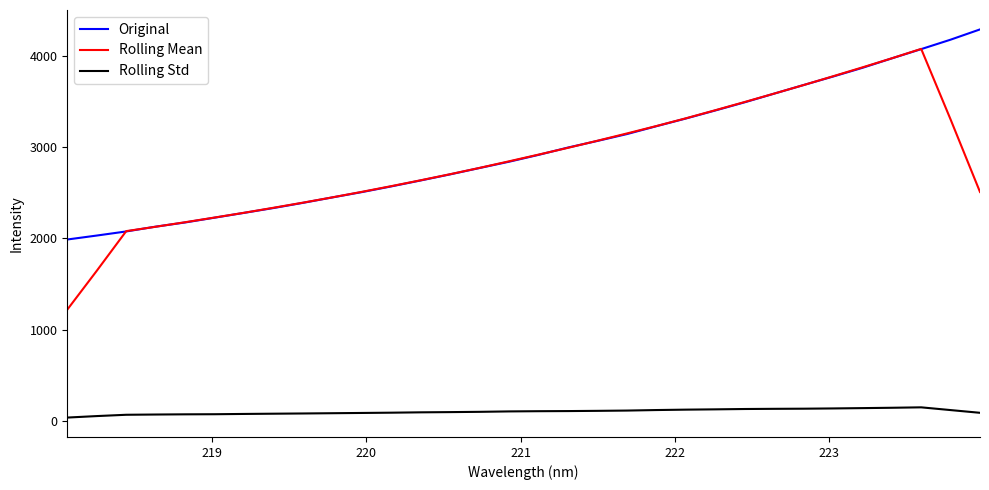

List the series in order of their peak value, lowest first.

Rolling Std, Rolling Mean, Original